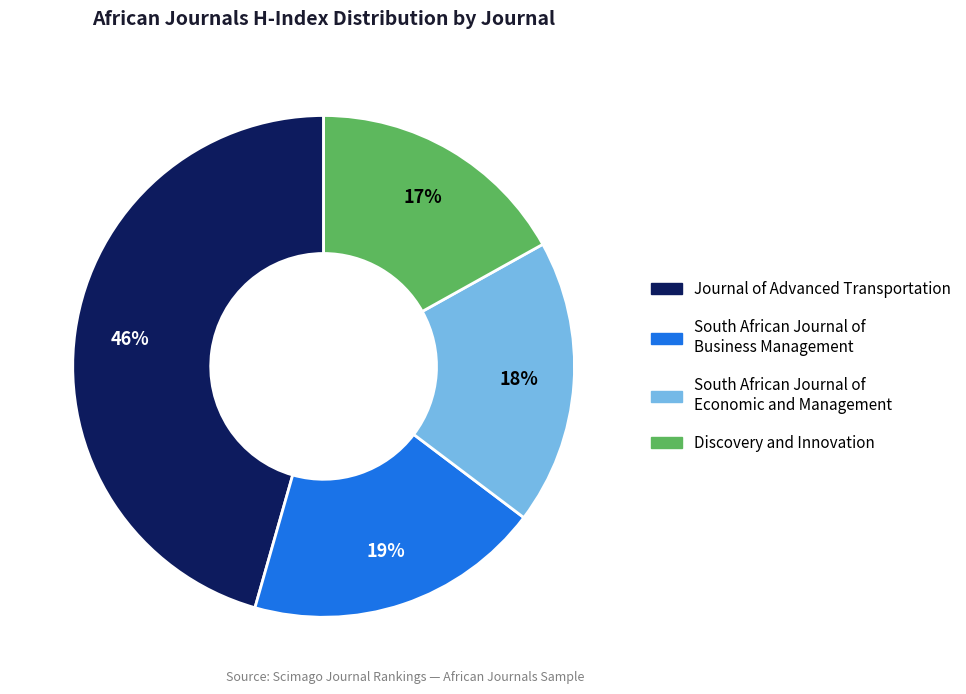

Is there any slice that represents more than half of the pie?

No